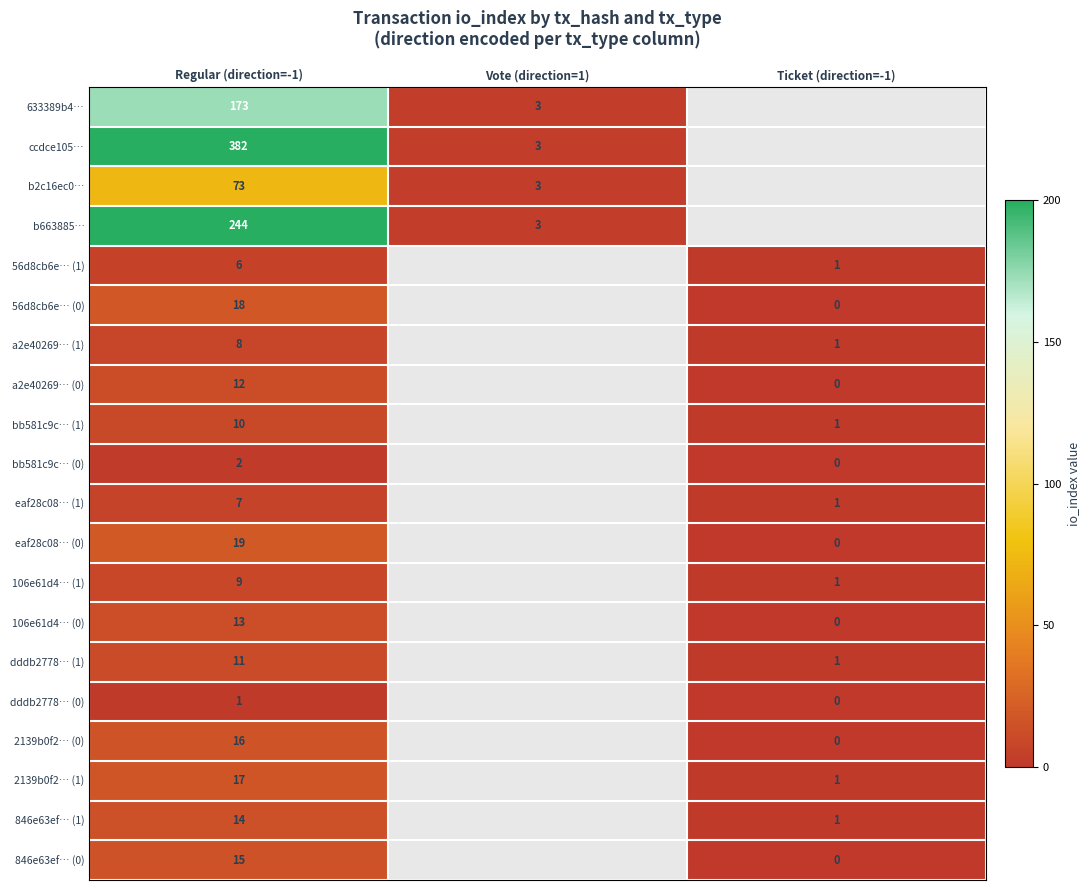

What is the difference between the eaf28c08… (0) values at Regular (direction=-1) and Ticket (direction=-1)?

19